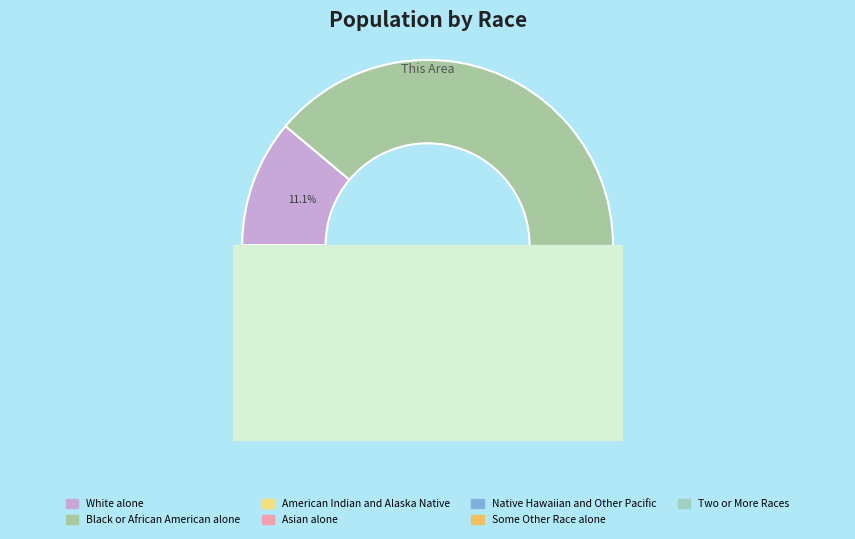

What is the smallest slice in the pie chart?

Native Hawaiian and Other Pacific